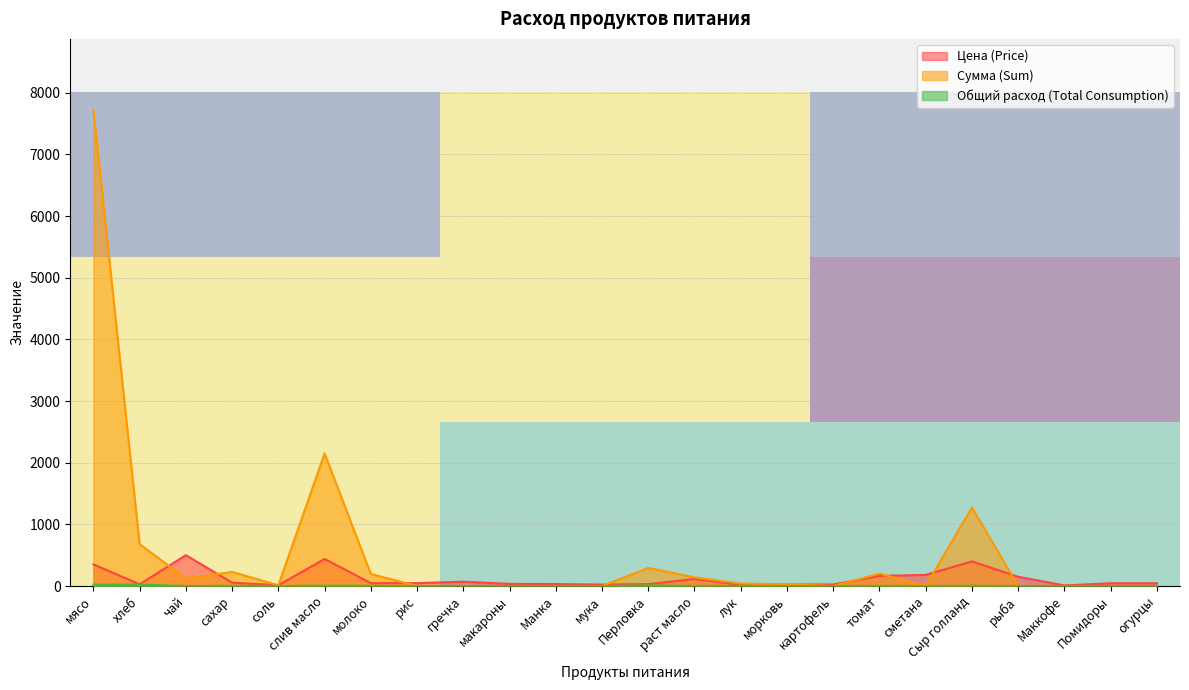

What is the smallest value displayed?

0.6